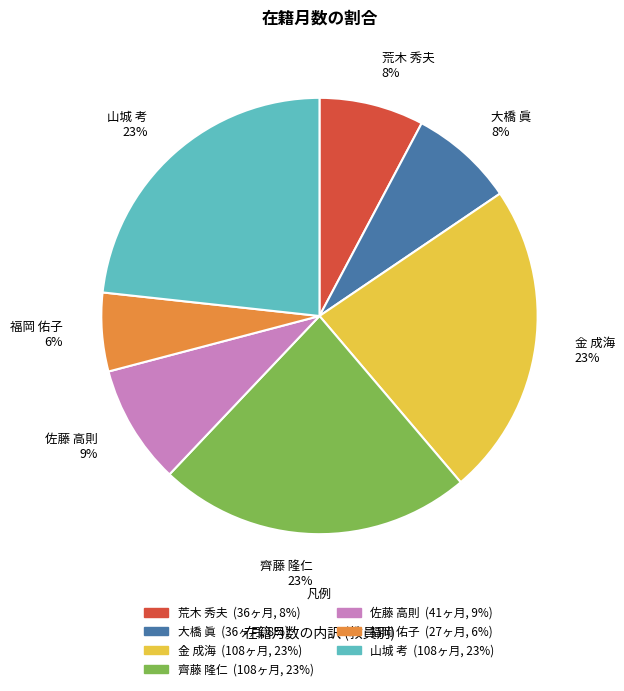

To the nearest percent, what portion does 荒木 秀夫 represent?

8%